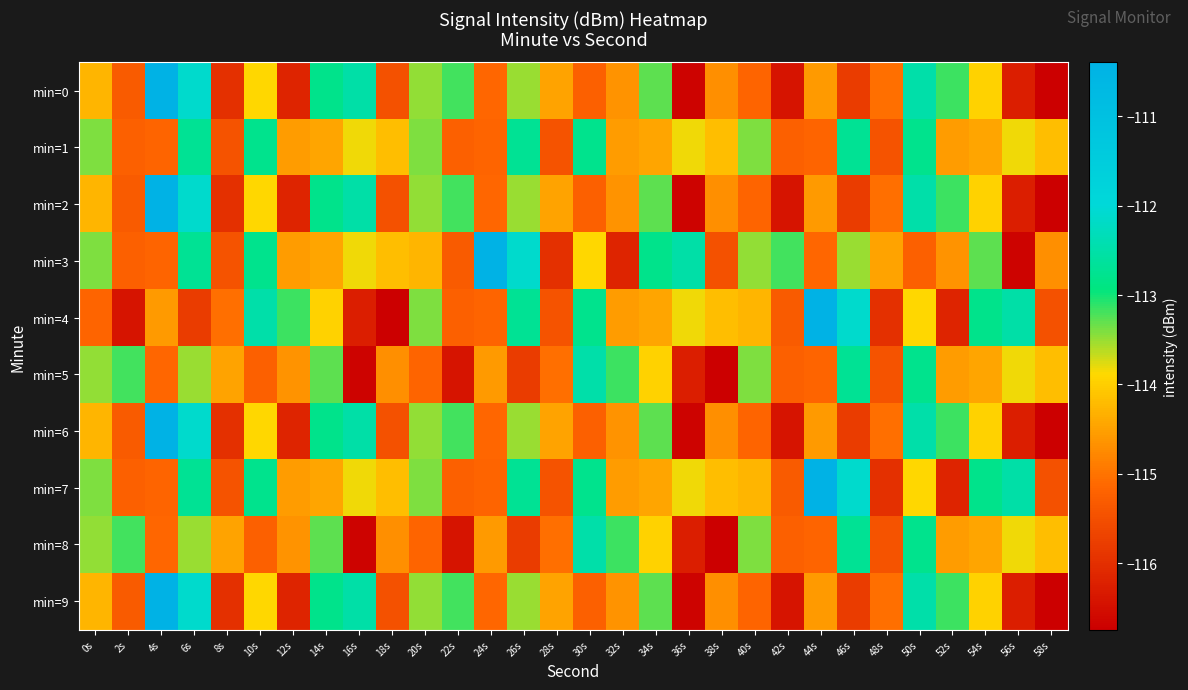

What is the difference between the highest and lowest values at 16s?

4.2